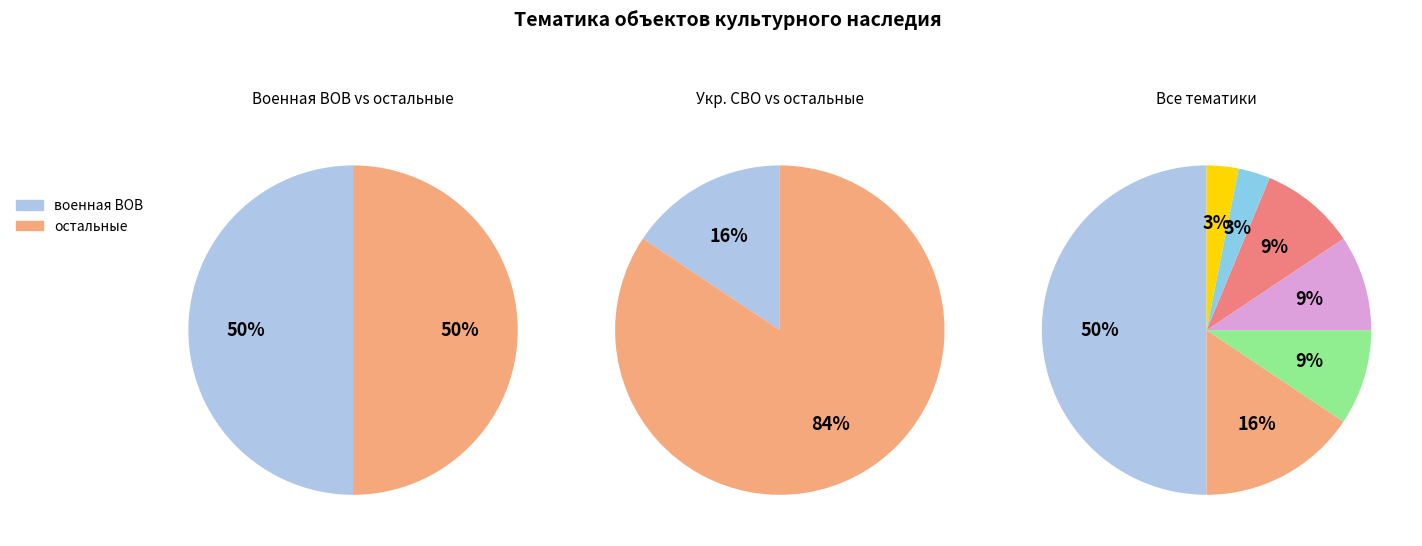

To the nearest percent, what percentage of the pie is афганская?

9%